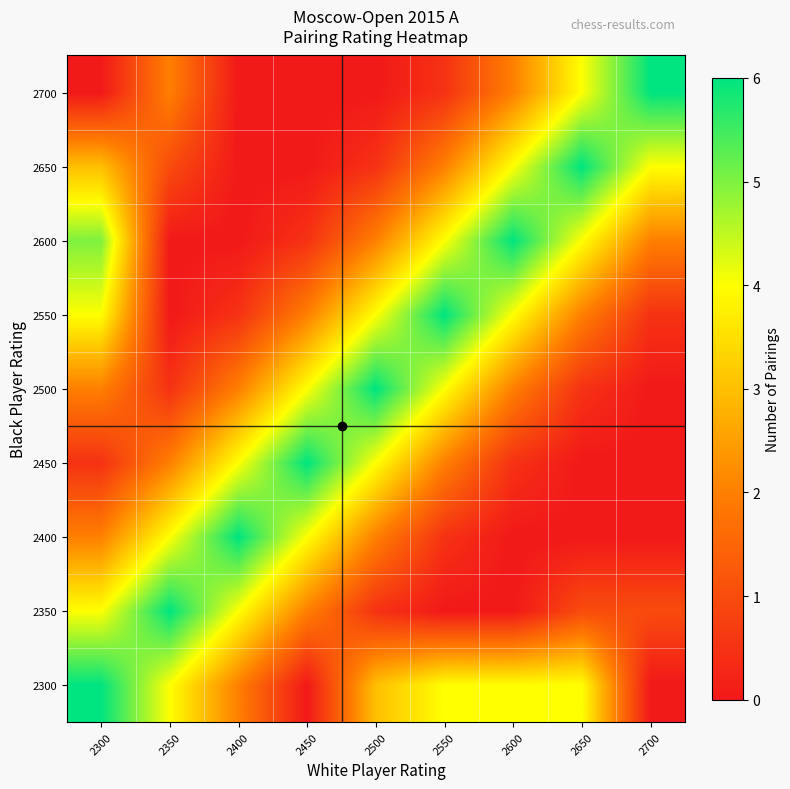

Reading left to right, extract all data points from this chart.

2300: 2300=6.0	2350=4.0	2400=2.0	2450=0.0	2500=3.0	2550=4.0	2600=4.0	2650=4.0	2700=0.0
2350: 2300=4.0	2350=6.0	2400=4.0	2450=2.0	2500=0.5	2550=0.0	2600=0.0	2650=1.0	2700=1.0
2400: 2300=2.0	2350=4.0	2400=6.0	2450=4.0	2500=2.0	2550=0.5	2600=0.0	2650=0.0	2700=0.0
2450: 2300=0.5	2350=2.0	2400=4.0	2450=6.0	2500=4.0	2550=2.0	2600=0.5	2650=0.0	2700=0.0
2500: 2300=2.0	2350=0.5	2400=2.0	2450=4.0	2500=6.0	2550=4.0	2600=2.0	2650=0.5	2700=0.0
2550: 2300=4.0	2350=0.0	2400=0.5	2450=2.0	2500=4.0	2550=6.0	2600=4.0	2650=2.0	2700=0.5
2600: 2300=5.0	2350=0.0	2400=0.0	2450=0.5	2500=2.0	2550=4.0	2600=6.0	2650=4.0	2700=2.0
2650: 2300=3.0	2350=1.0	2400=0.0	2450=0.0	2500=0.5	2550=2.0	2600=4.0	2650=6.0	2700=4.0
2700: 2300=0.0	2350=2.0	2400=0.0	2450=0.0	2500=0.0	2550=0.5	2600=2.0	2650=4.0	2700=6.0